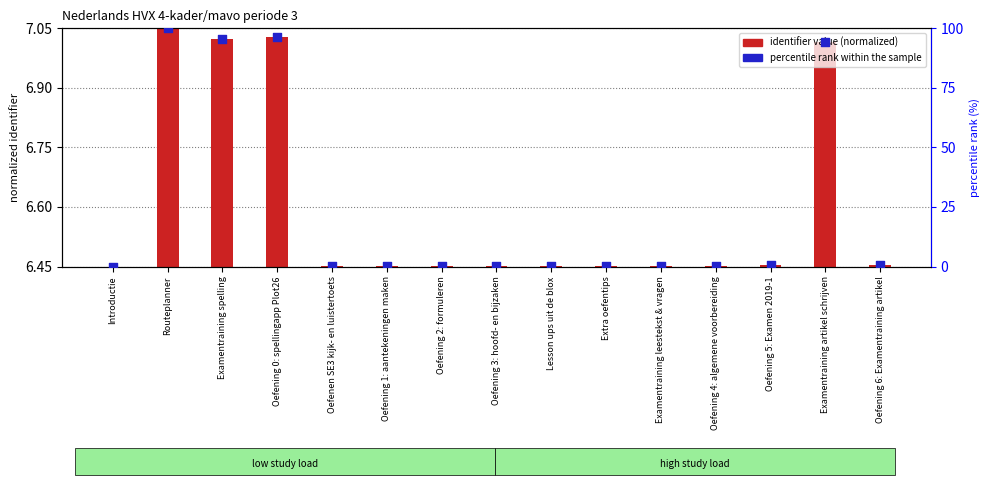

Is the value of identifier value (normalized) at Oefening 6: Examentraining artikel greater than the value of percentile rank within the sample at Introductie?

Yes